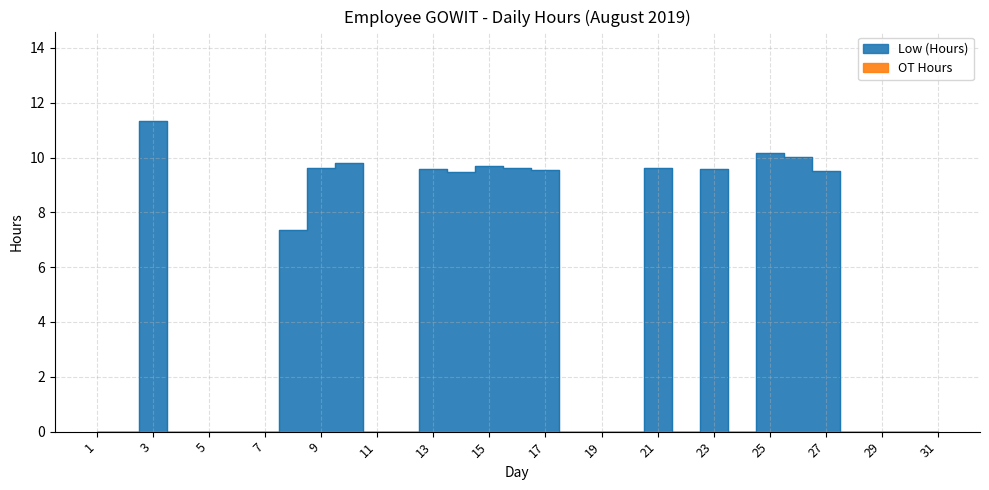

Is it true that the value at 15 is 13.8?

False